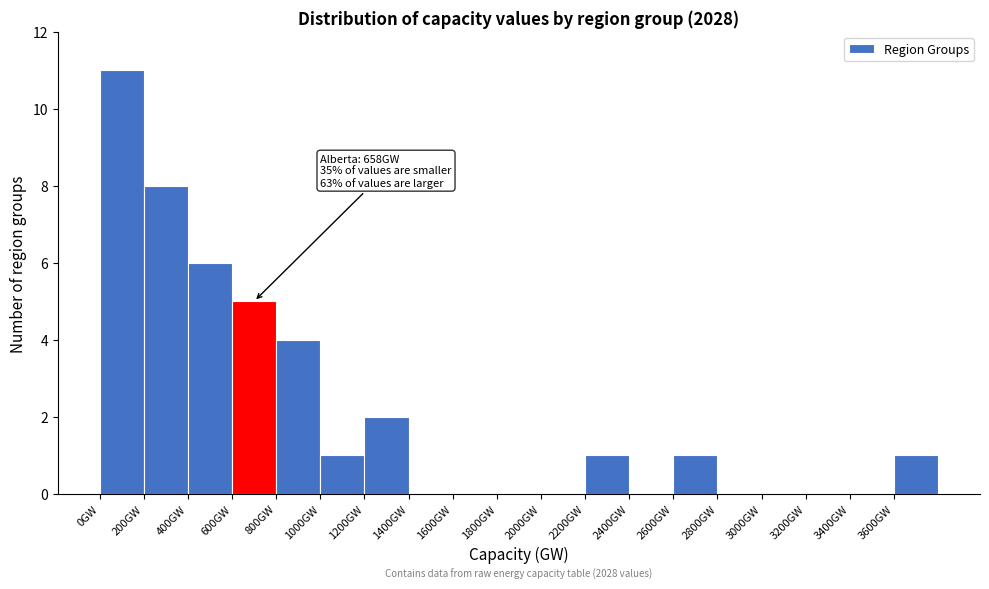

Which range on the x-axis has the tallest bar?

0 to 200